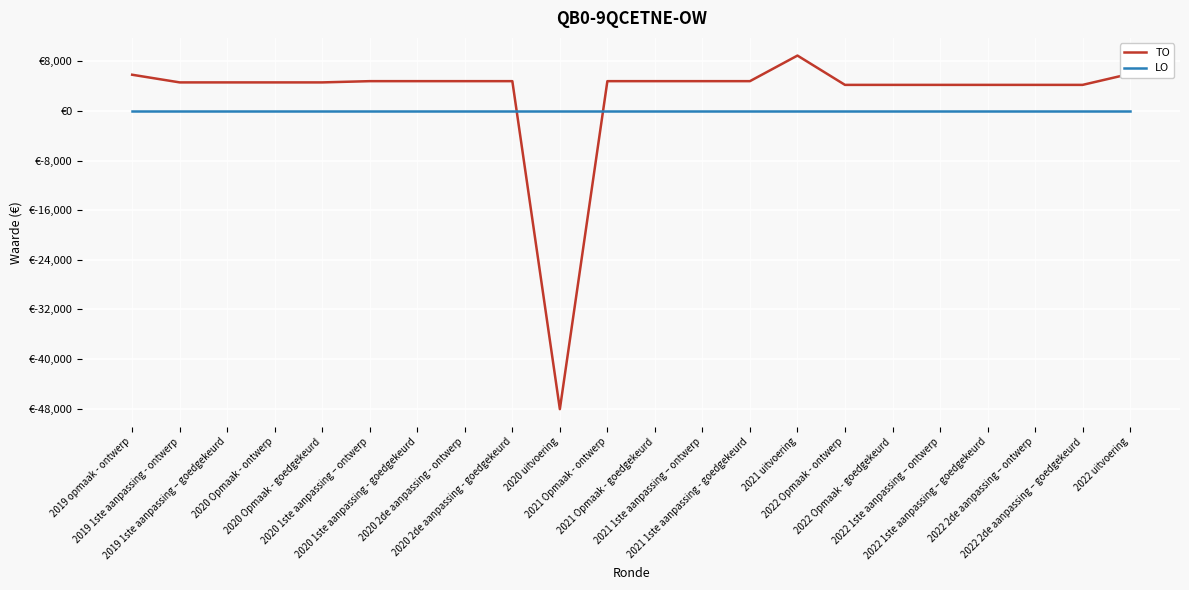

Which category has the lowest value in the TO series?

2020 uitvoering